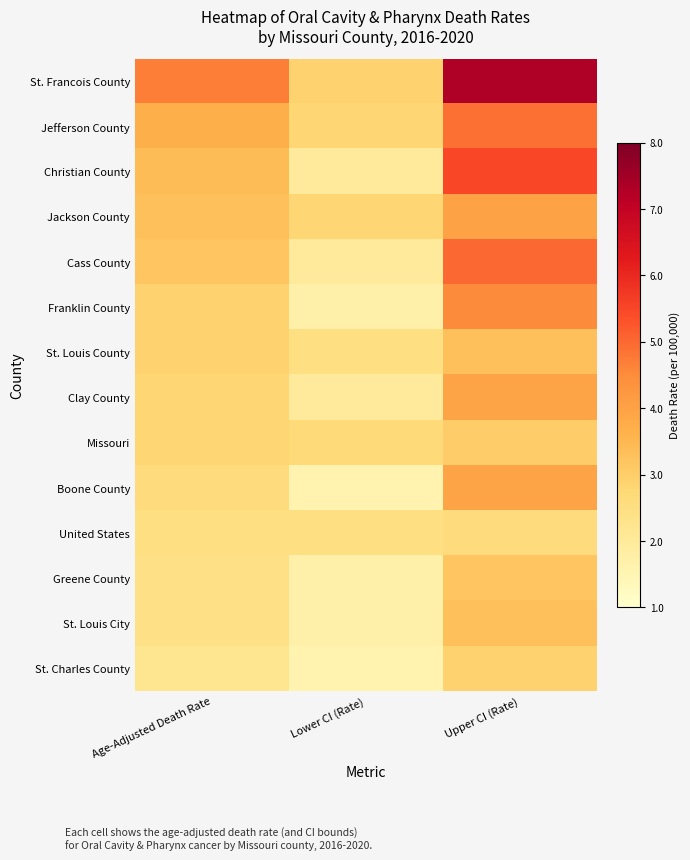

At how many categories does at least one series exceed 2?

3